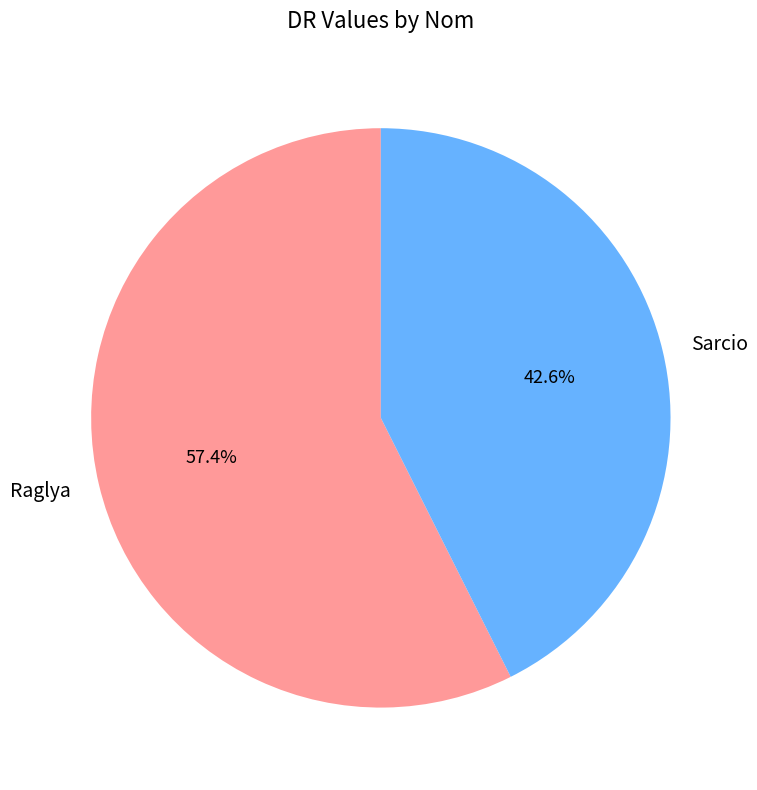

Which has a higher value, Sarcio or Raglya?

Raglya